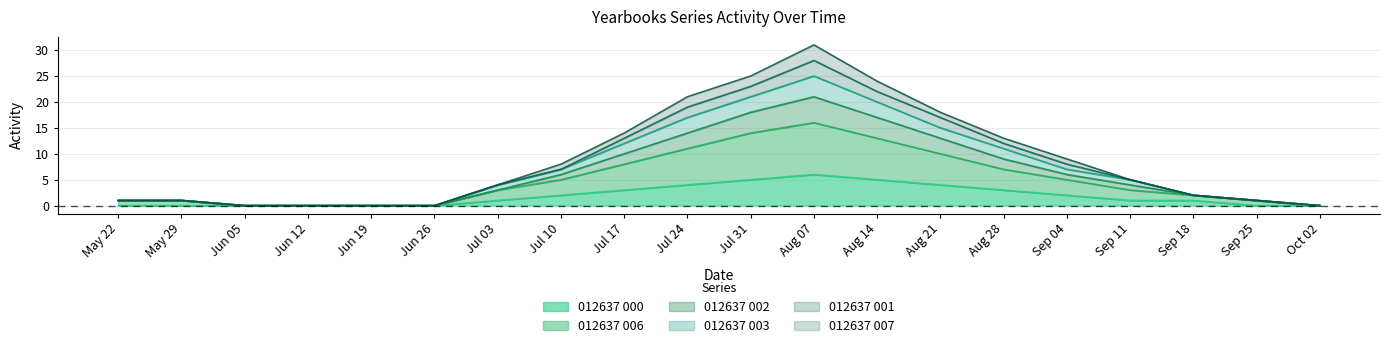

At which label does 012637 000 reach its peak?

Aug 07